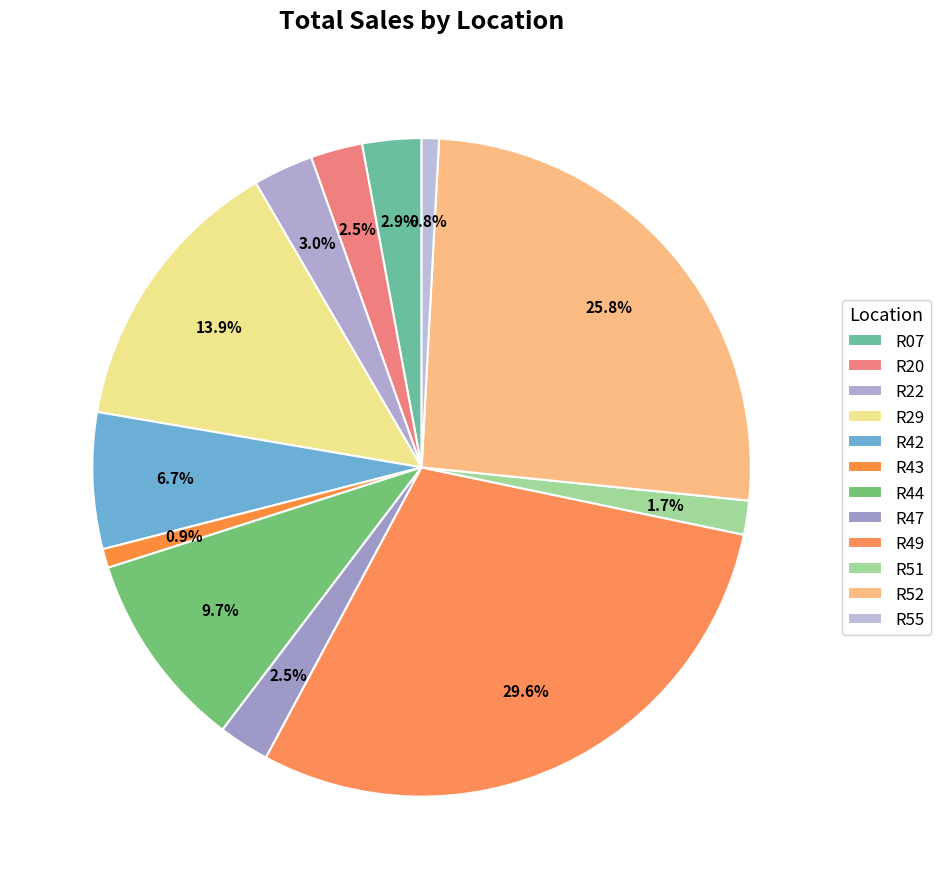

Count the number of slices in the pie.

12